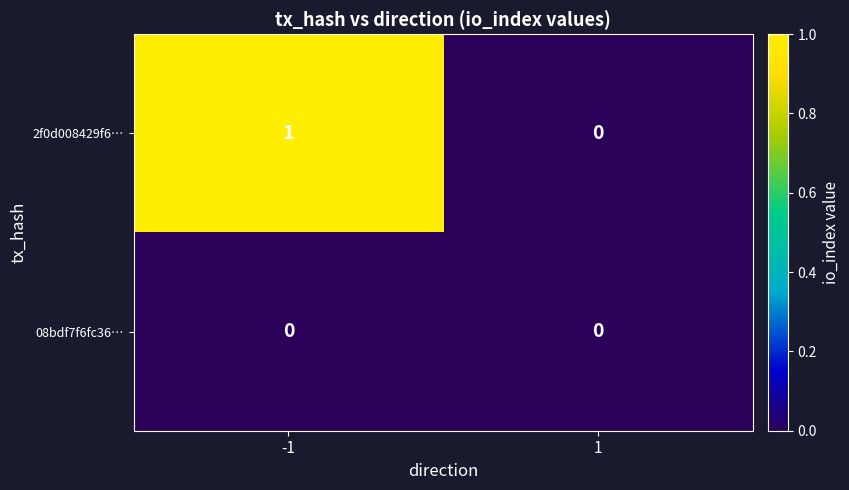

True or false: 2f0d008429f6… has a value of 1 at -1.

True